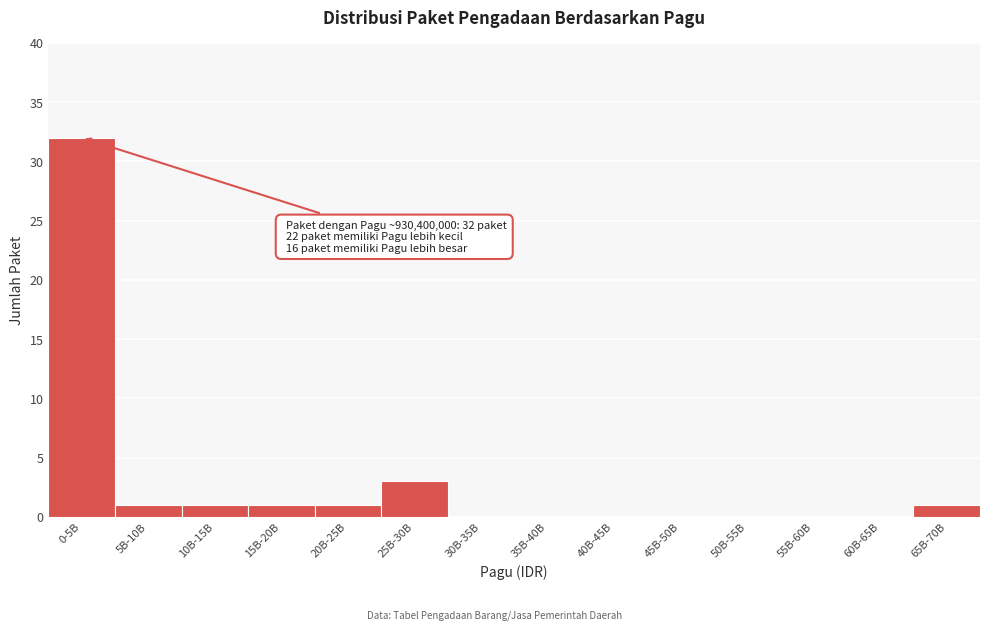

Reading left to right, list all the values displayed in this chart.

0-5B=32	5B-10B=1	10B-15B=1	15B-20B=1	20B-25B=1	25B-30B=3	30B-35B=0	35B-40B=0	40B-45B=0	45B-50B=0	50B-55B=0	55B-60B=0	60B-65B=0	65B-70B=1